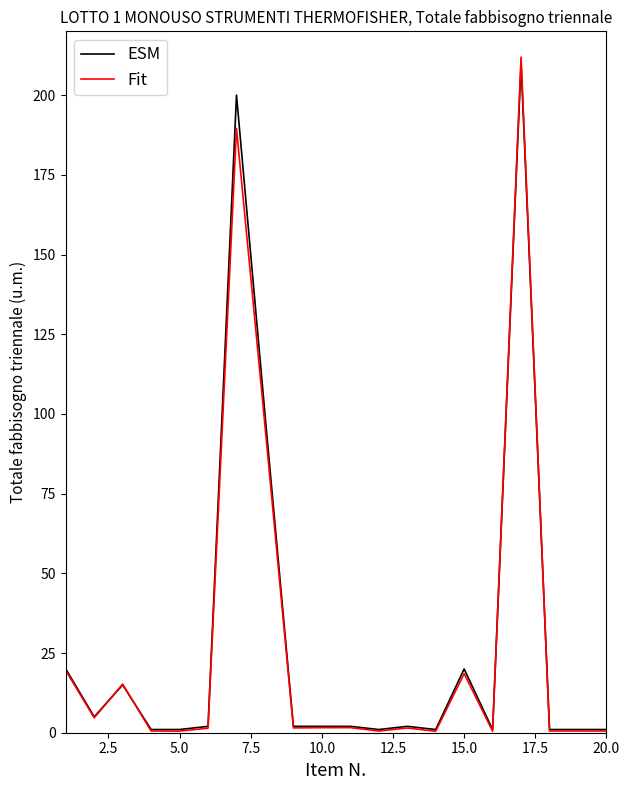

What is the maximum value for ESM?

210.0